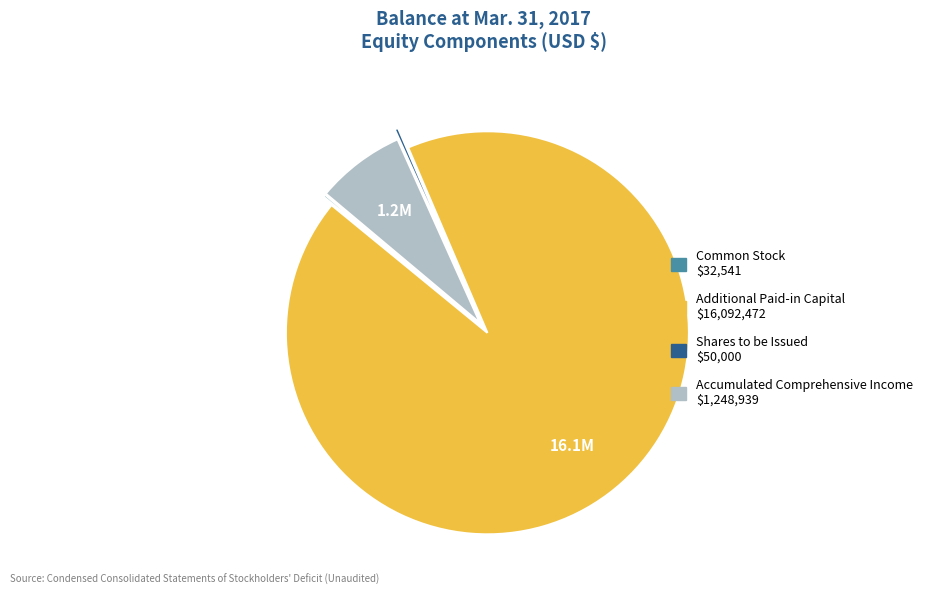

Which slice is the largest?

Additional Paid-in Capital